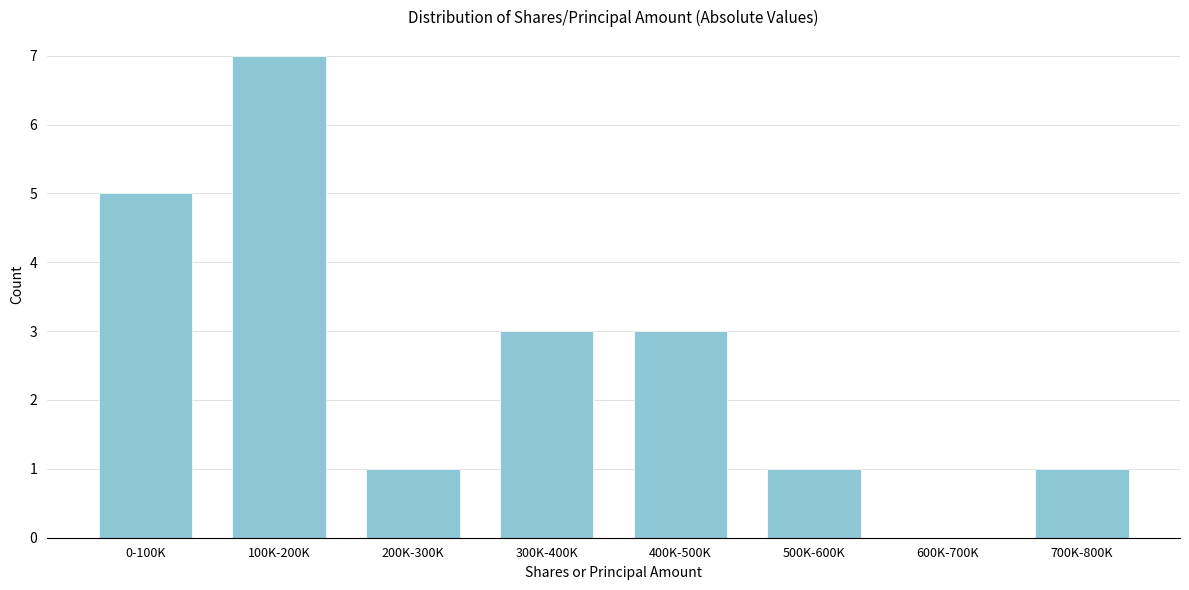

Reading left to right, list all the values displayed in this chart.

0-100K=5	100K-200K=7	200K-300K=1	300K-400K=3	400K-500K=3	500K-600K=1	600K-700K=0	700K-800K=1